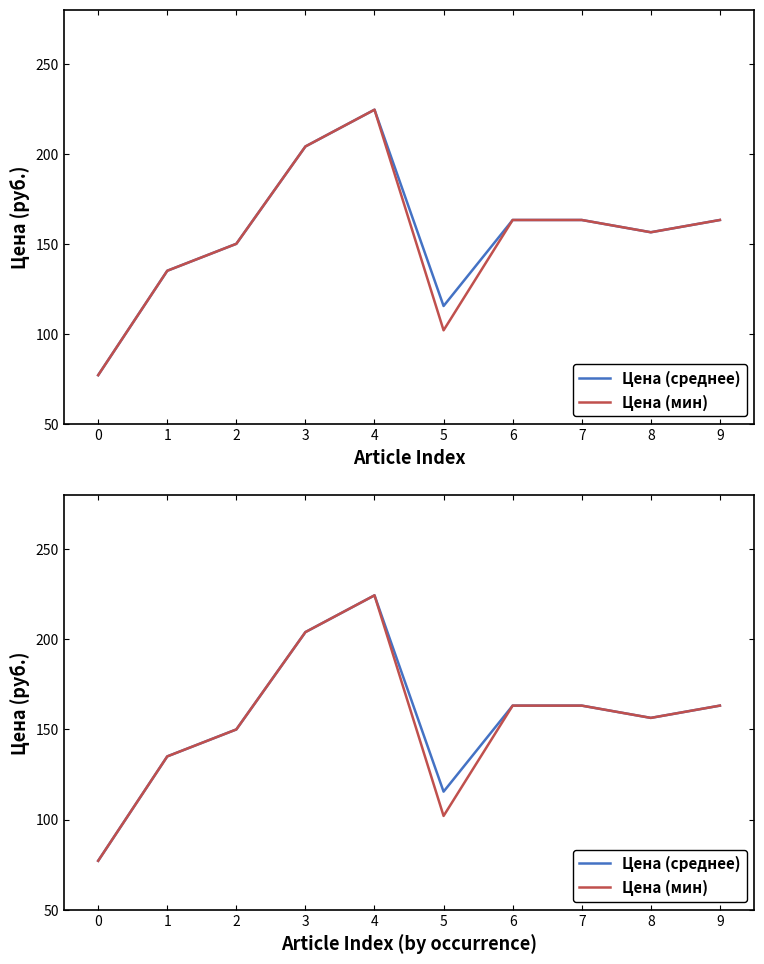

True or false: Цена (мин) has more than 0 points higher than both neighbors.

True